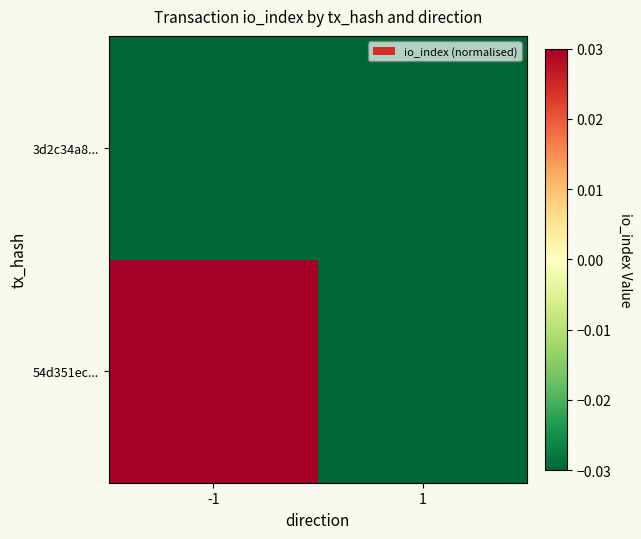

How many categories are shown in the chart?

2